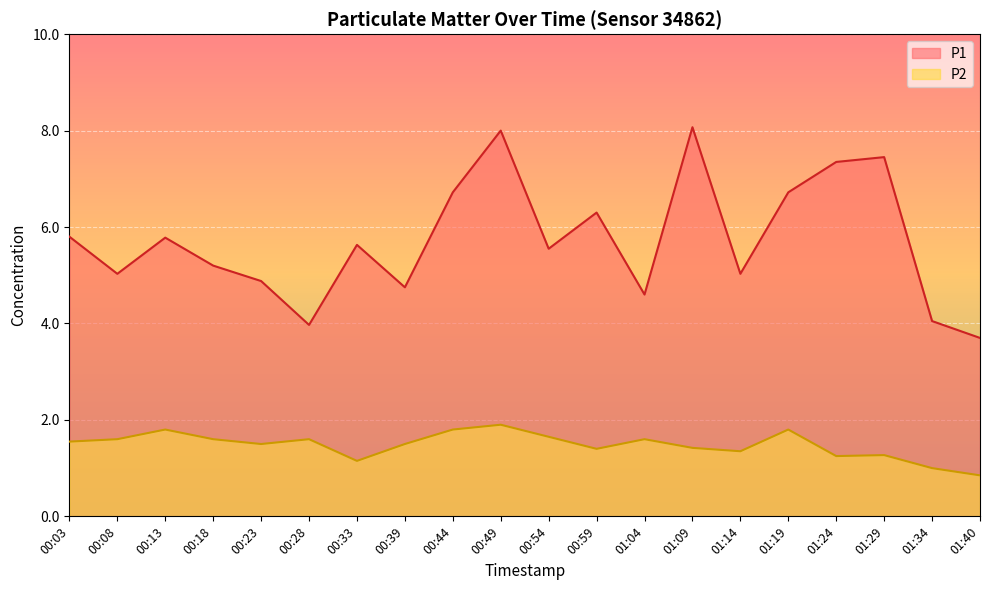

What is the spread (max minus min) of values at 01:40?

2.9